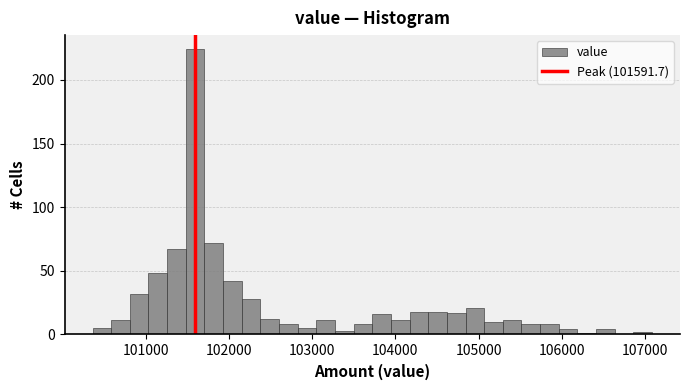

Around what value on the x-axis is the tallest bar? Give the approximate position of its centre, as read against the axis.

101600